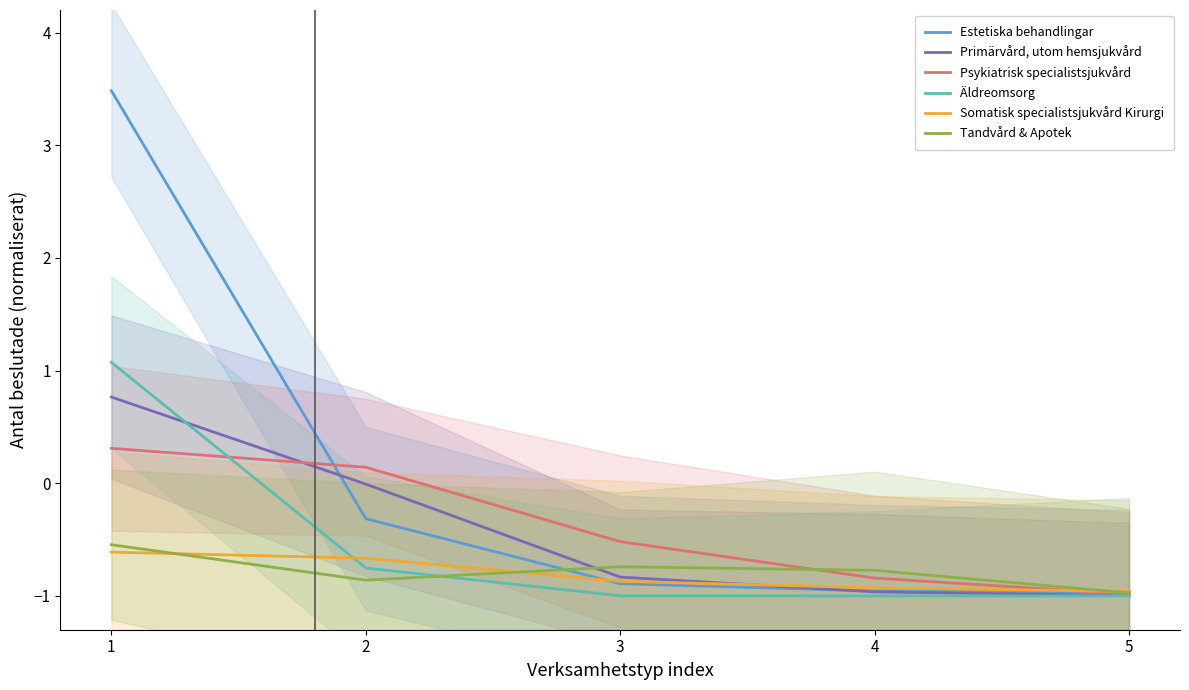

What are all the series names shown in the legend?

Estetiska behandlingar, Primärvård, utom hemsjukvård, Psykiatrisk specialistsjukvård, Äldreomsorg, Somatisk specialistsjukvård Kirurgi, Tandvård & Apotek